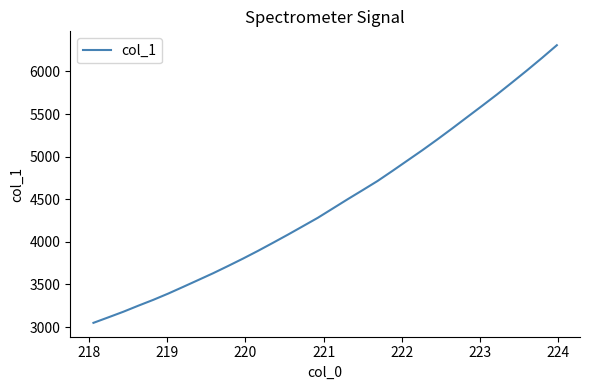

What is the smallest value displayed?

3049.1